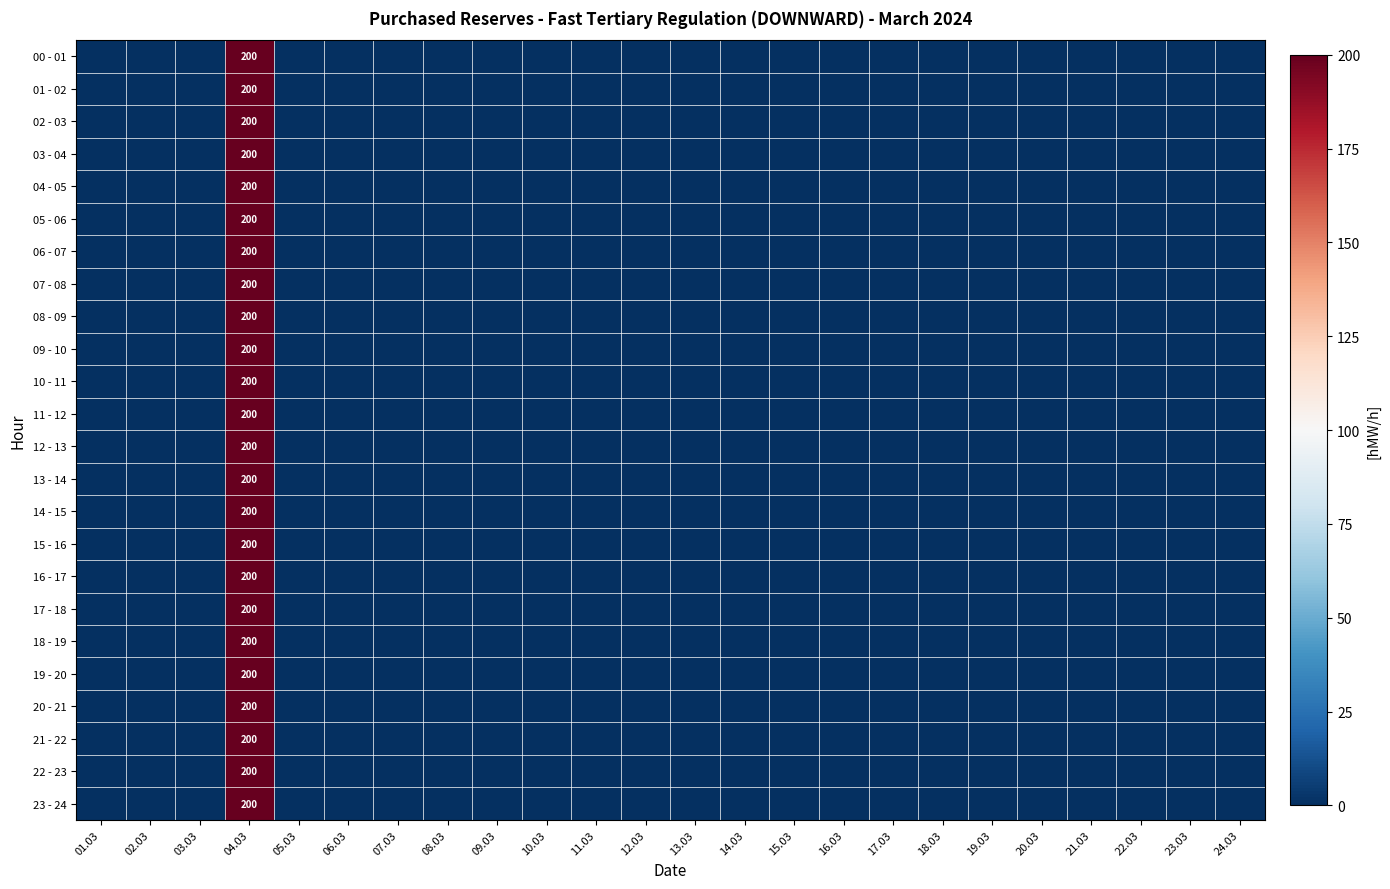

Rank the series by their maximum value, from highest to lowest.

00 - 01, 01 - 02, 02 - 03, 03 - 04, 04 - 05, 05 - 06, 06 - 07, 07 - 08, 08 - 09, 09 - 10, 10 - 11, 11 - 12, 12 - 13, 13 - 14, 14 - 15, 15 - 16, 16 - 17, 17 - 18, 18 - 19, 19 - 20, 20 - 21, 21 - 22, 22 - 23, 23 - 24